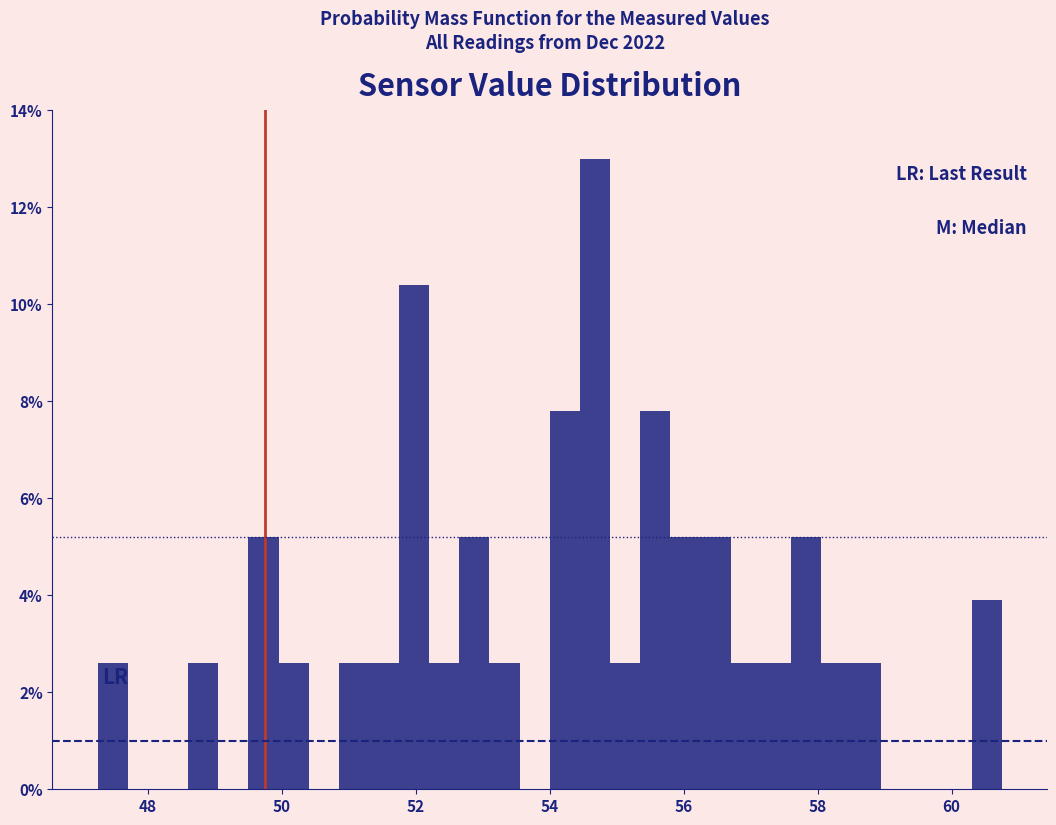

Around what value on the x-axis is the tallest bar? Give the approximate position of its centre, as read against the axis.

54.6